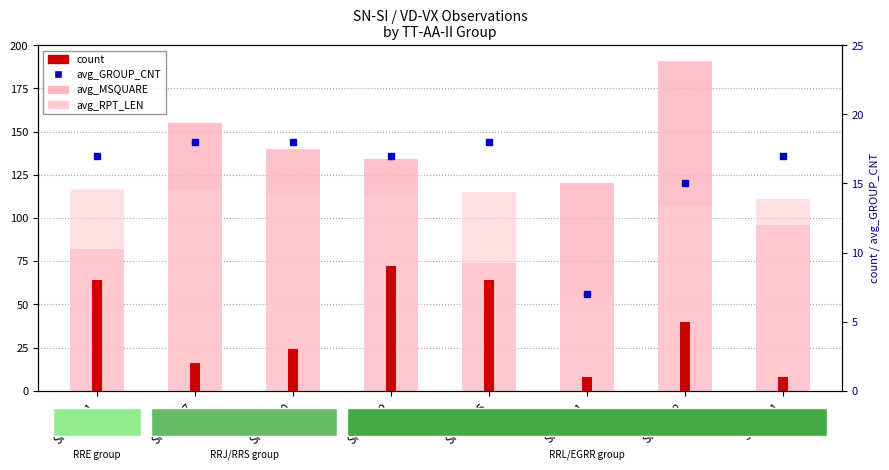

Rank the series by their maximum value, from lowest to highest.

count, avg_GROUP_CNT, avg_RPT_LEN, avg_MSQUARE